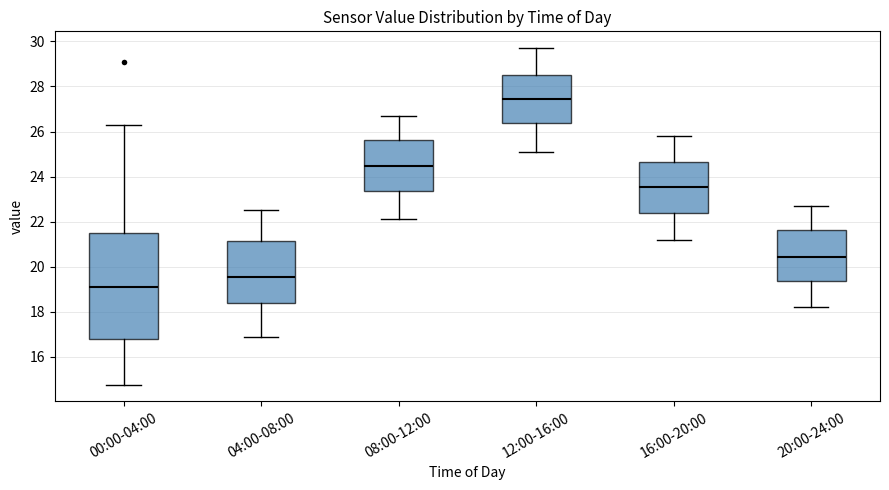

Reading left to right, read every box against the y-axis: the position of its median line, the range the box covers, and the ends of its whiskers. The values are not printed on the chart, so give them approximately, as read against the axis.

00:00-04:00: median 19.2, box 16.8 to 21.4, whiskers 14.8 to 26.4
04:00-08:00: median 19.6, box 18.4 to 21.2, whiskers 17.0 to 22.6
08:00-12:00: median 24.4, box 23.4 to 25.6, whiskers 22.2 to 26.8
12:00-16:00: median 27.4, box 26.4 to 28.6, whiskers 25.2 to 29.8
16:00-20:00: median 23.6, box 22.4 to 24.6, whiskers 21.2 to 25.8
20:00-24:00: median 20.4, box 19.4 to 21.6, whiskers 18.2 to 22.8